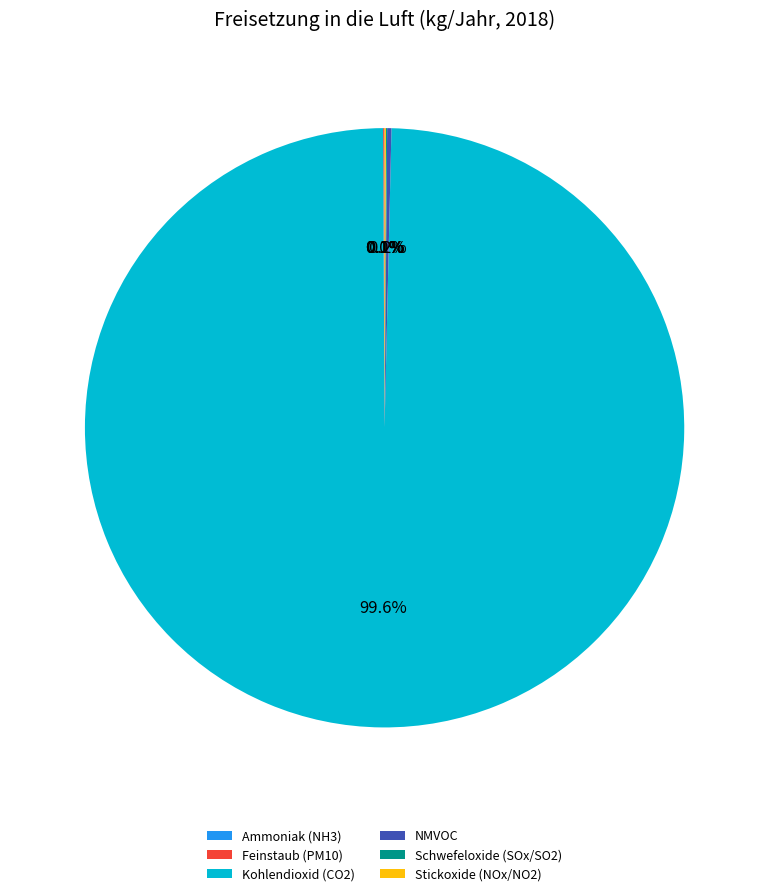

To the nearest percent, what percentage of the pie is Kohlendioxid (CO2)?

100%